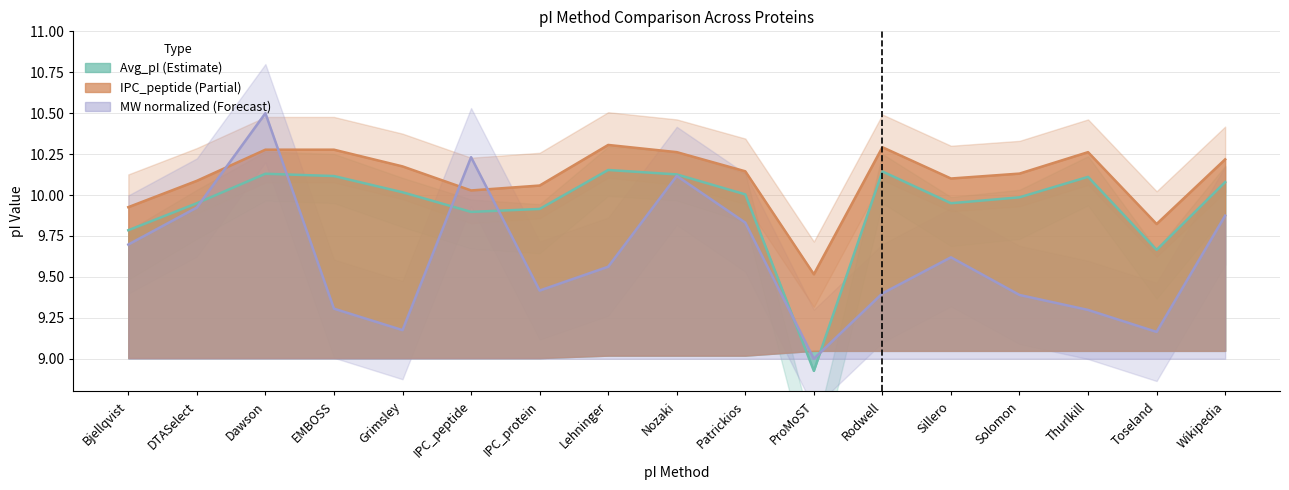

True or false: molecular_weight and Avg_pI cross at least once.

True